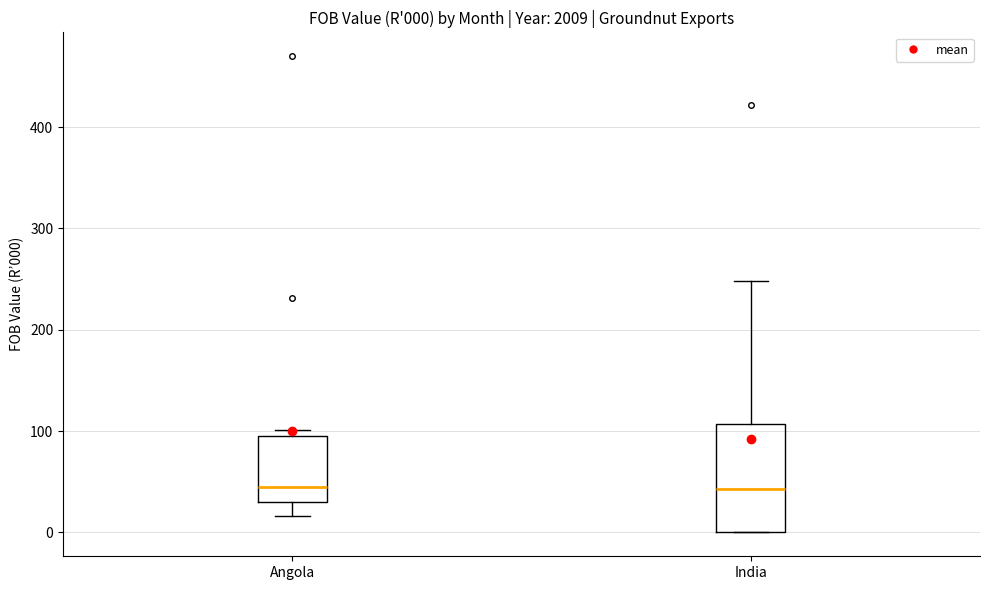

Which box is the tallest, from its lower edge to its upper edge?

India